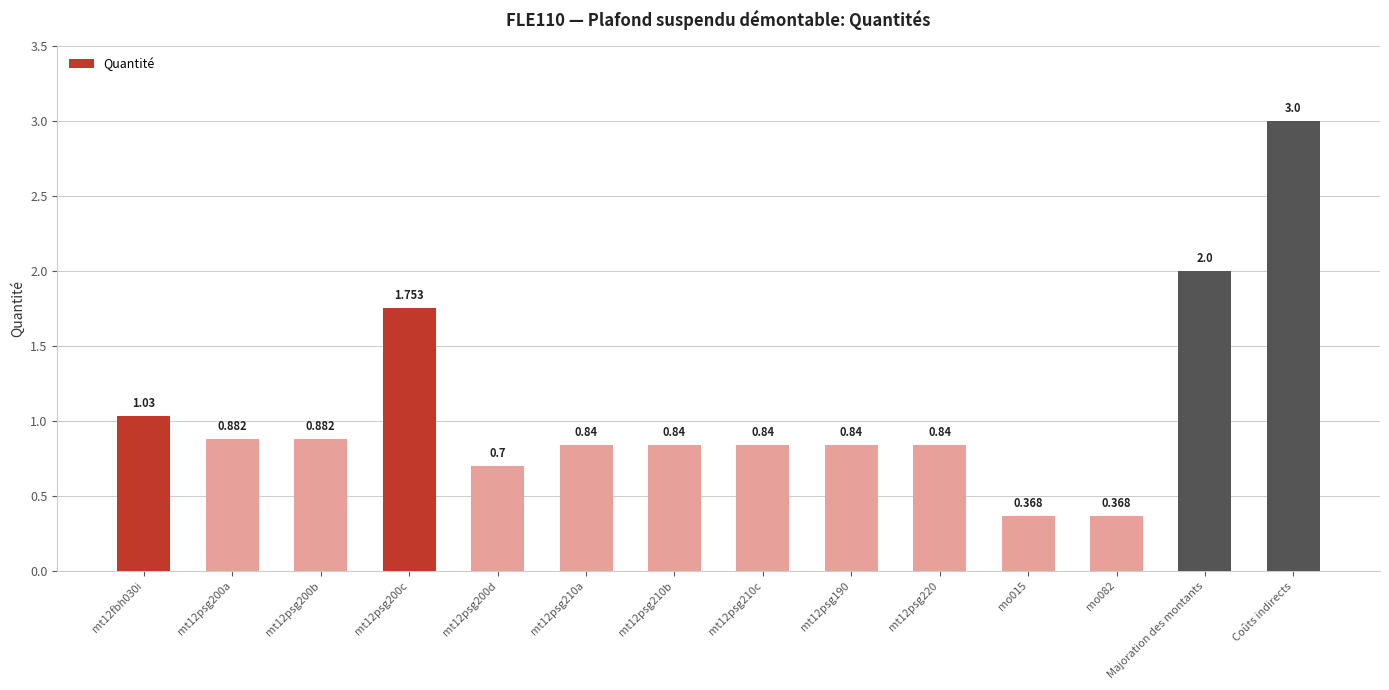

Does the chart contain stacked bars?

No